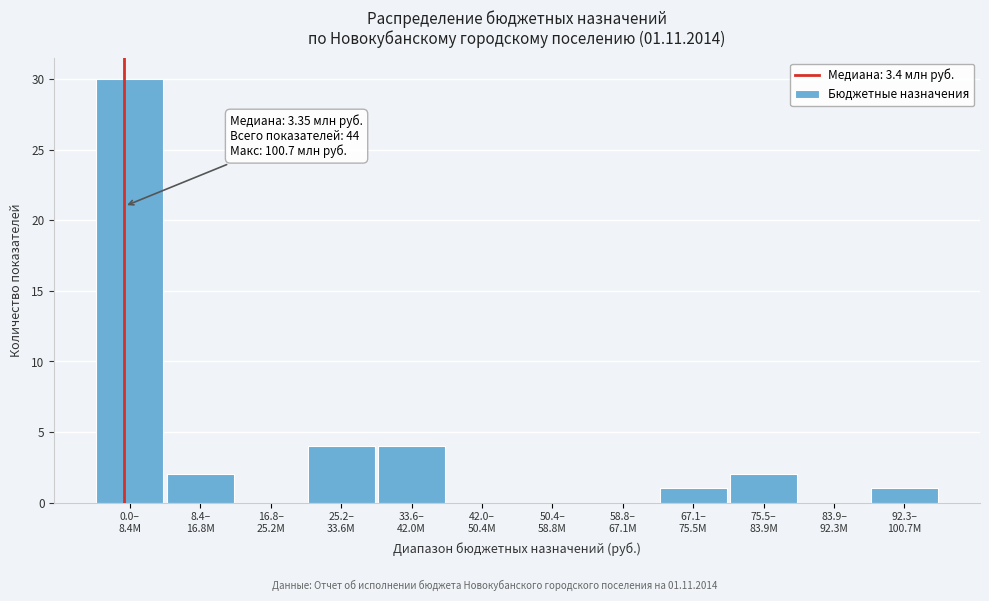

What is the maximum value shown in the chart?

30